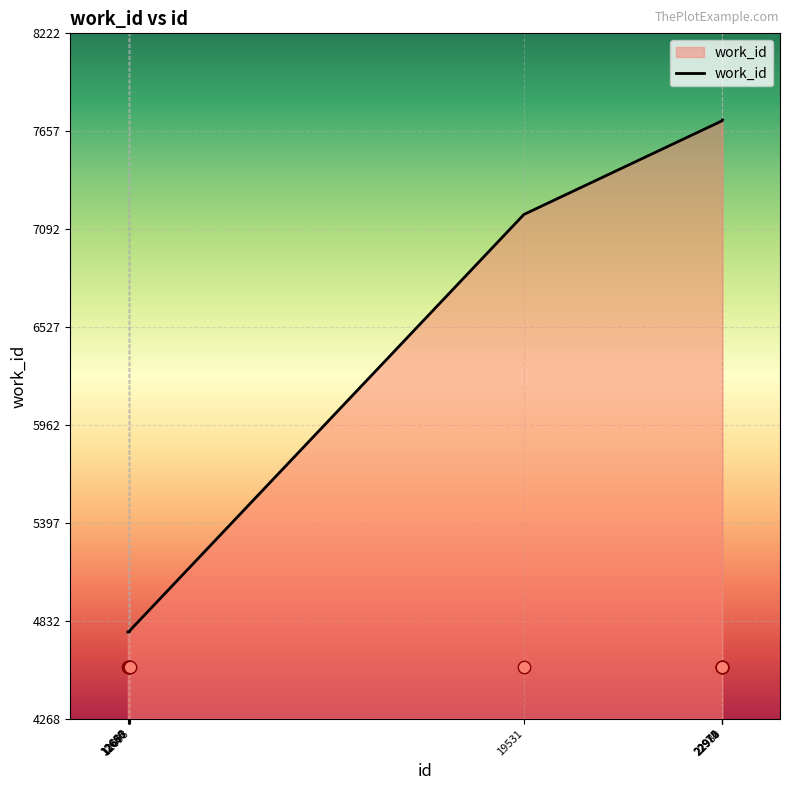

Which has a higher value, 12665 or 22975?

22975